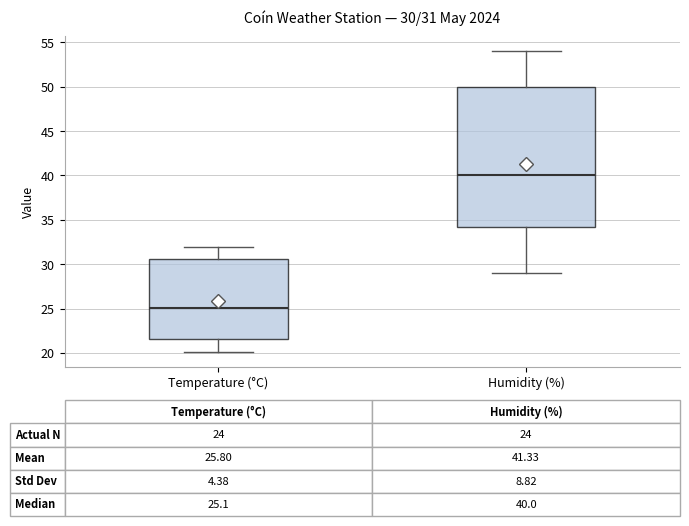

Which box's median line is the highest?

Humidity (%)